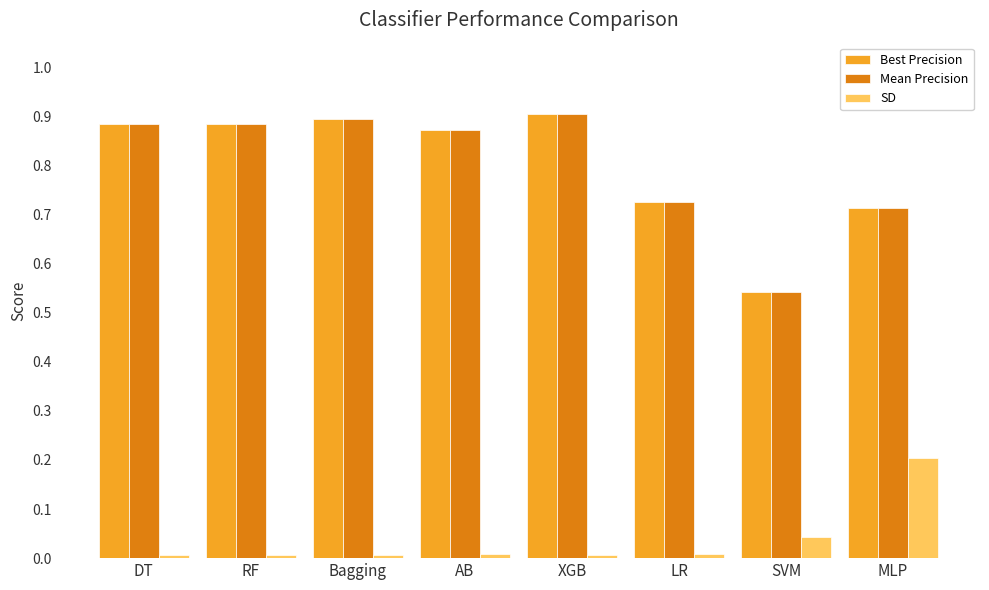

What is the difference between the maximum and second lowest values in the SD series?

0.2